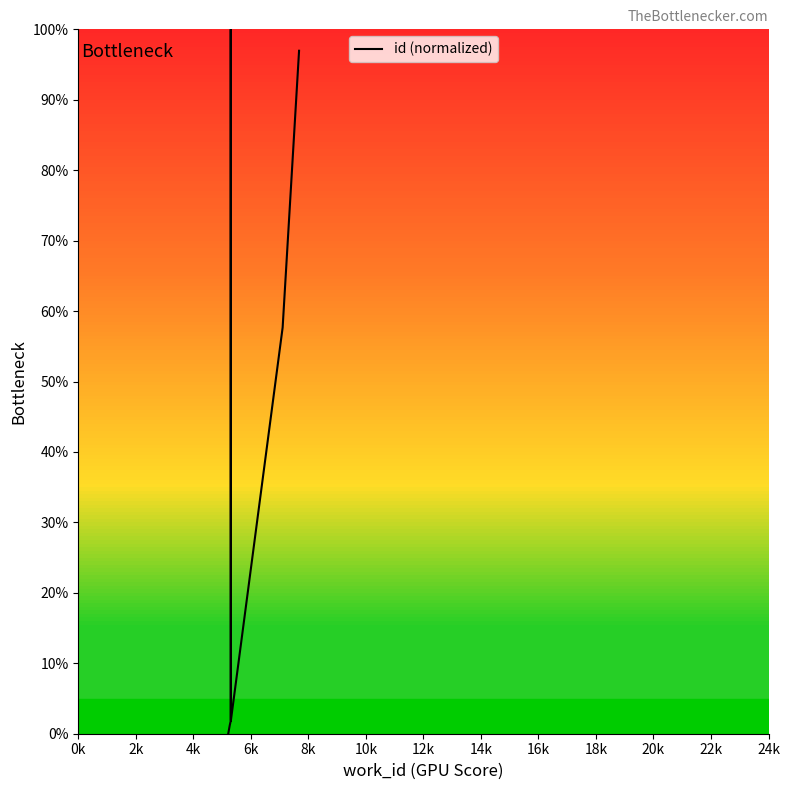

Which has a higher value, 6k or 2k?

6k